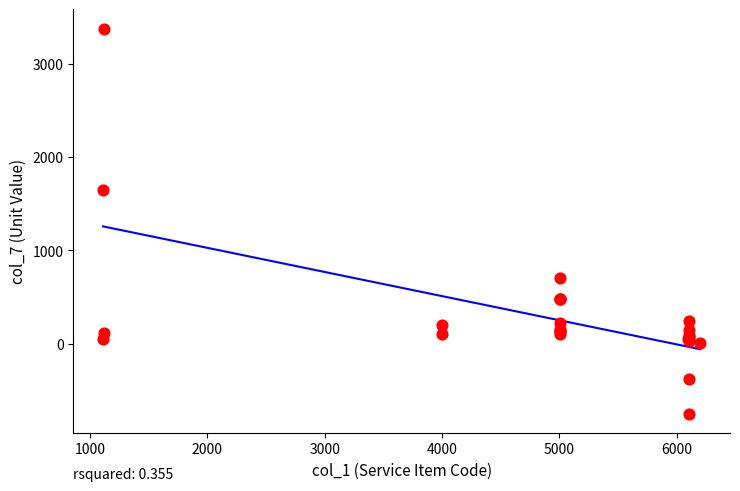

What Y value in the scatter plot is closest to 1312?

1647